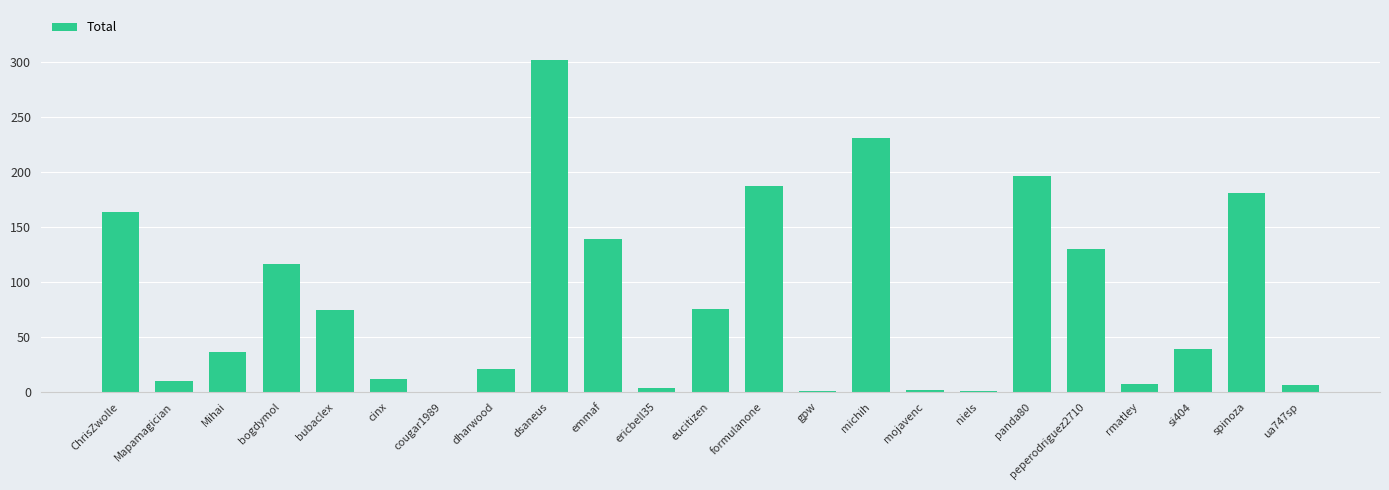

At which category does the chart reach its peak across all series?

dsaneus